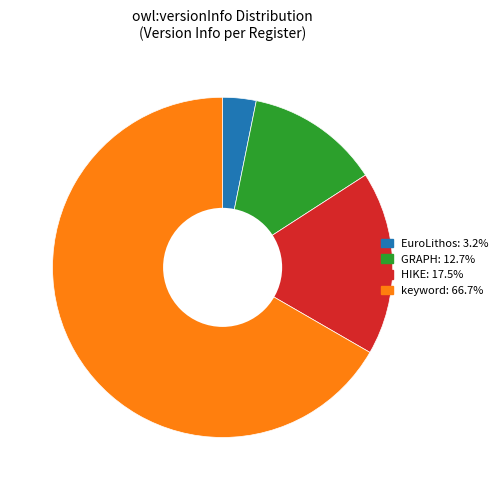

Is there a majority slice in this chart?

Yes